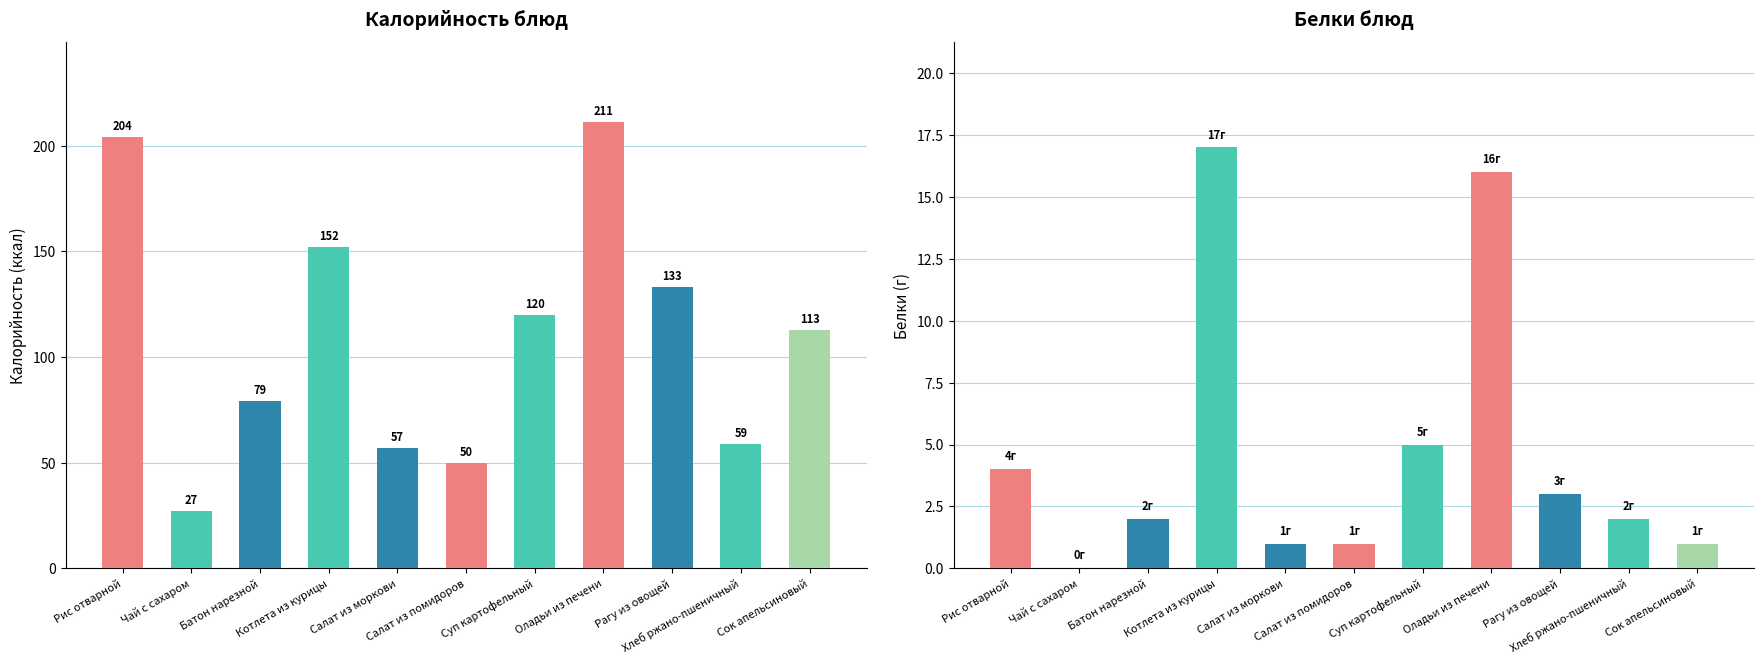

At which category is the sum across all series the highest?

Оладьи из печени